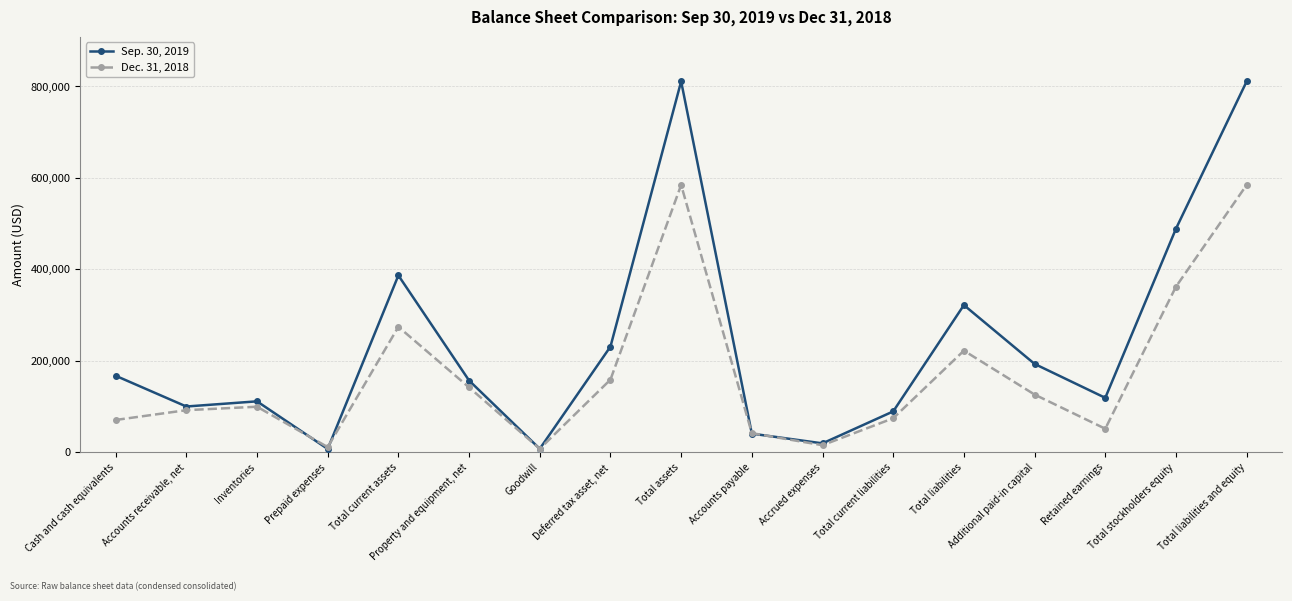

What is the total value across all series at Deferred tax asset, net?

390277